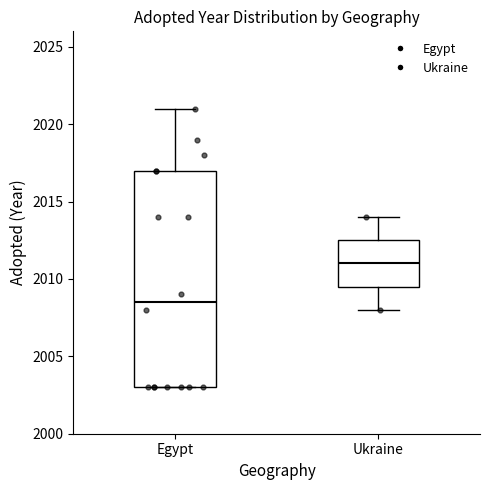

Where is the upper edge of the box for Egypt on the y-axis? The values are not printed on the chart, so give them approximately, as read against the axis.

2017.0